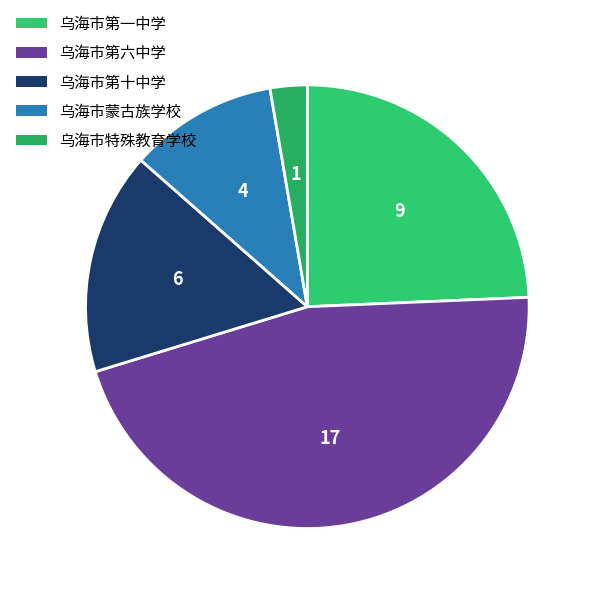

Is there a majority slice in this chart?

No